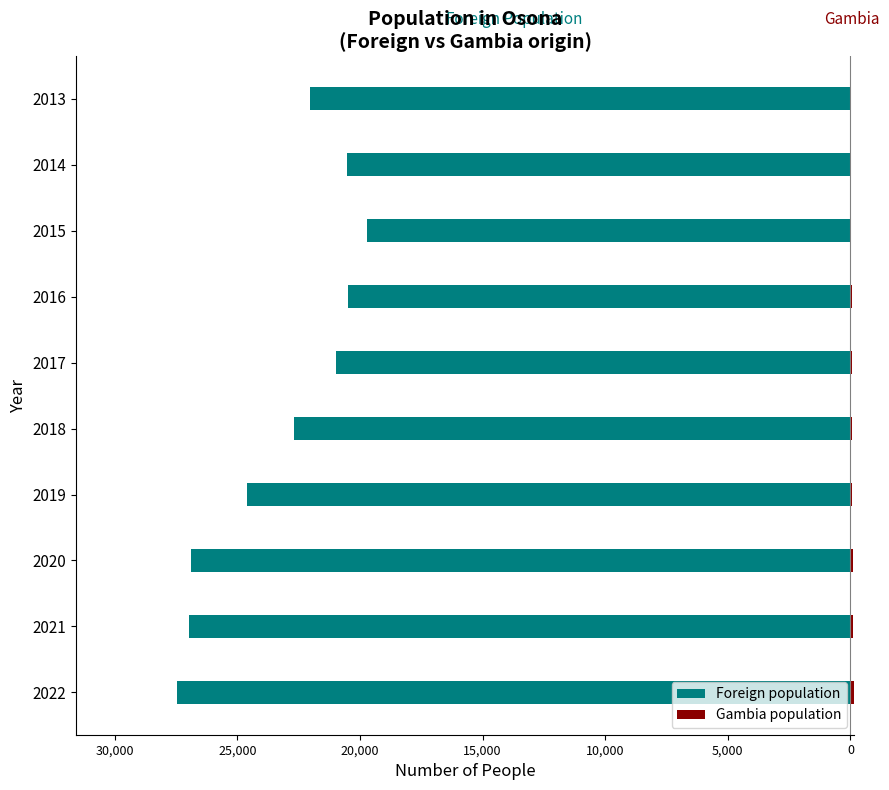

How many data points does each series have?

10